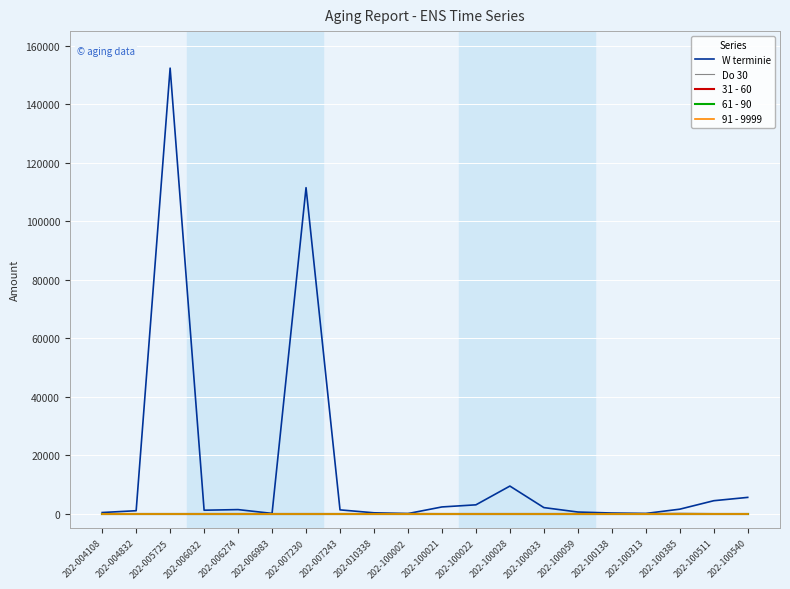

True or false: 31 - 60 has more than 0 interior local peaks.

False